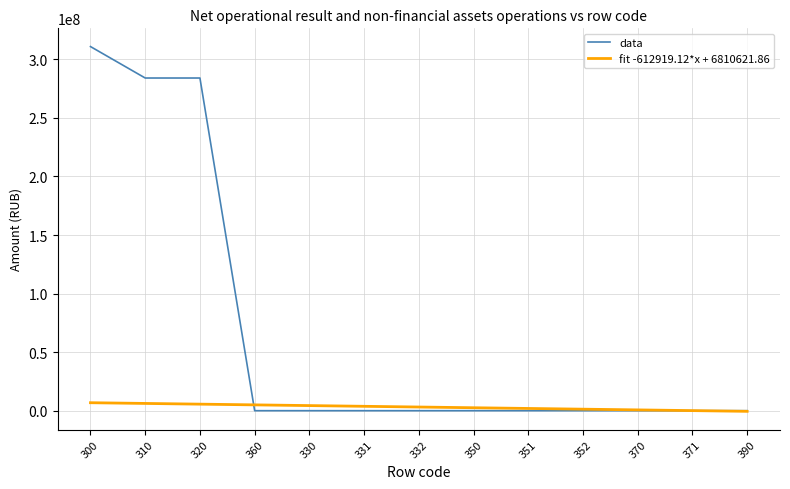

Is it true that data equals 192062345.8 at 350?

False